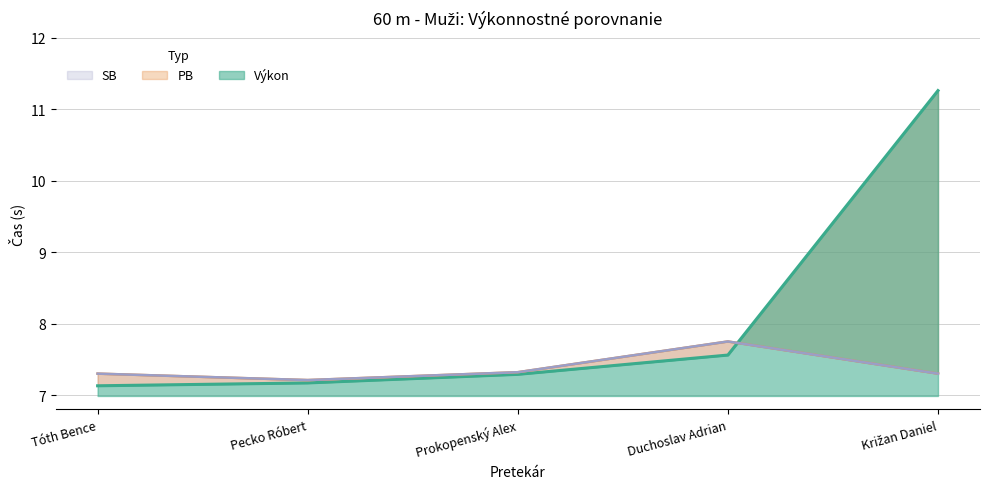

The SB series shows 11.7 at Pecko Róbert. True or false?

False